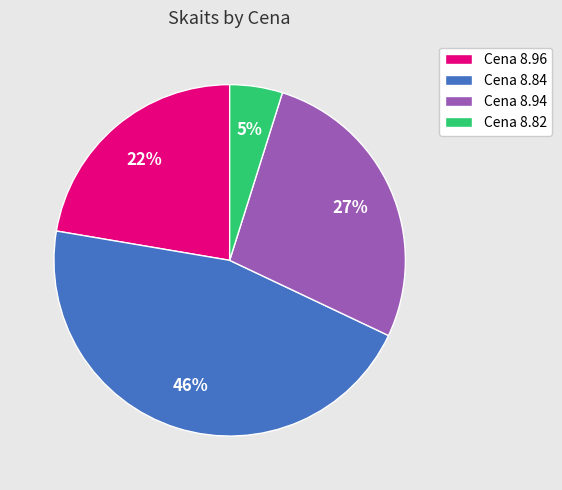

Which category has the biggest portion of the pie?

Cena 8.84